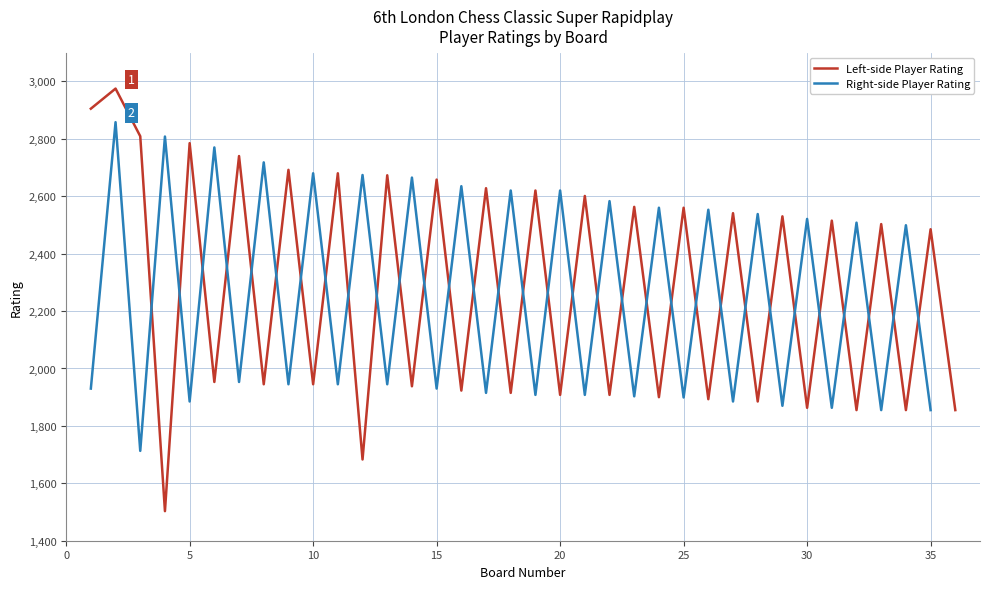

What is the difference between the maximum and second lowest values in the Left-side Player Rating series?

1292